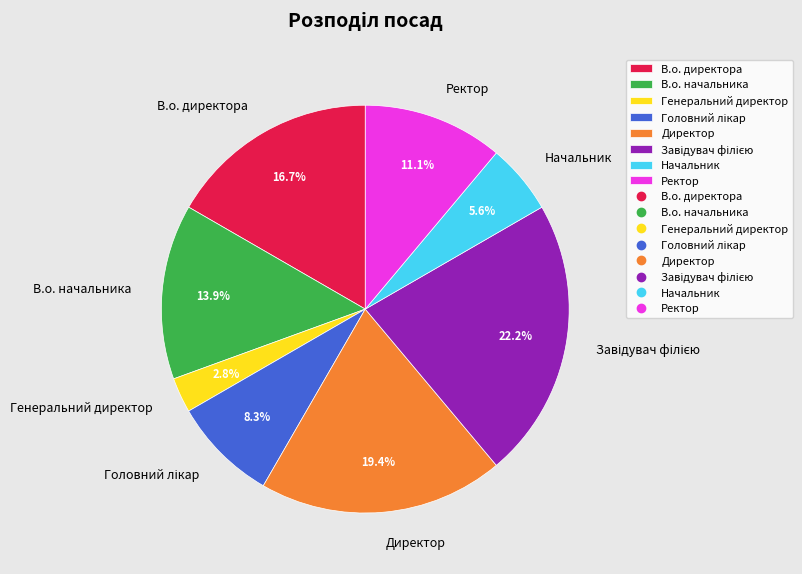

Which has a higher value, Генеральний директор or В.о. начальника?

В.о. начальника